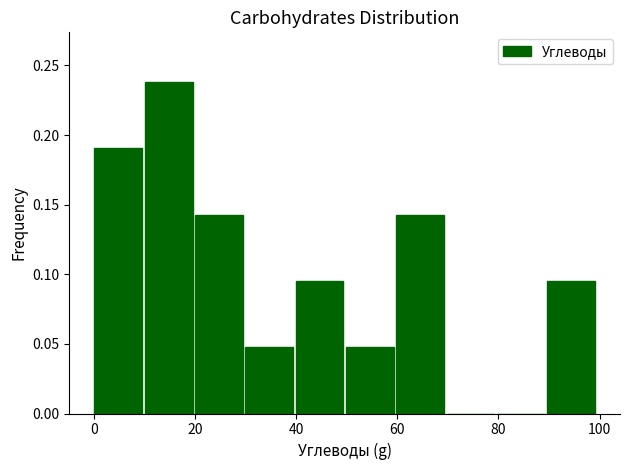

How tall is the bar that spans 0 to 10 on the x-axis? Neither the bar edges nor the heights are printed on the chart, so give them approximately, as read against the axes.

0.190